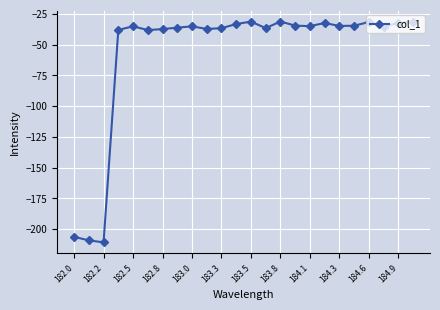

What is the value of the 5th point from the left?

-35.1